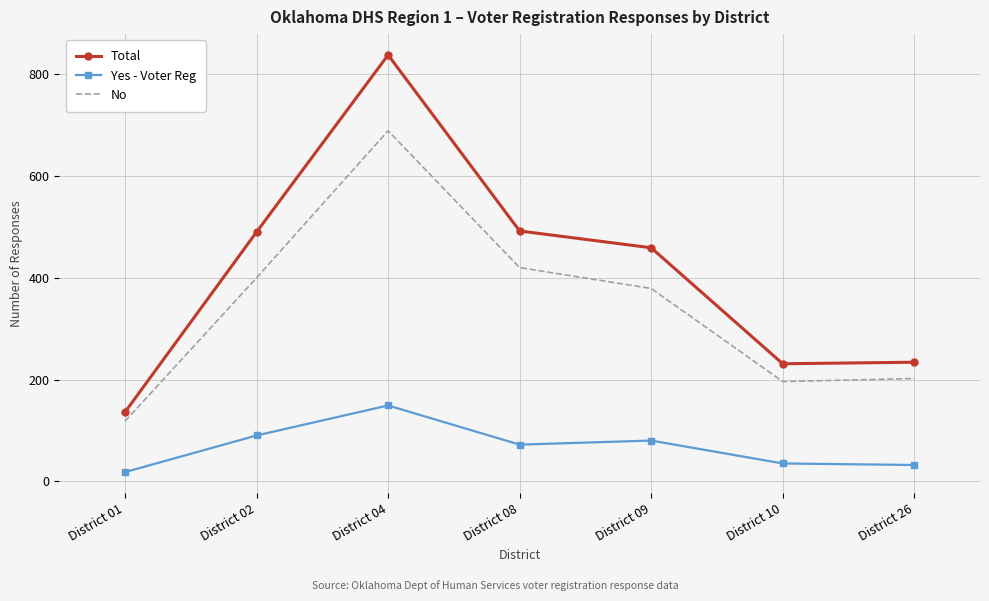

Which category has the lowest value across all series?

District 01